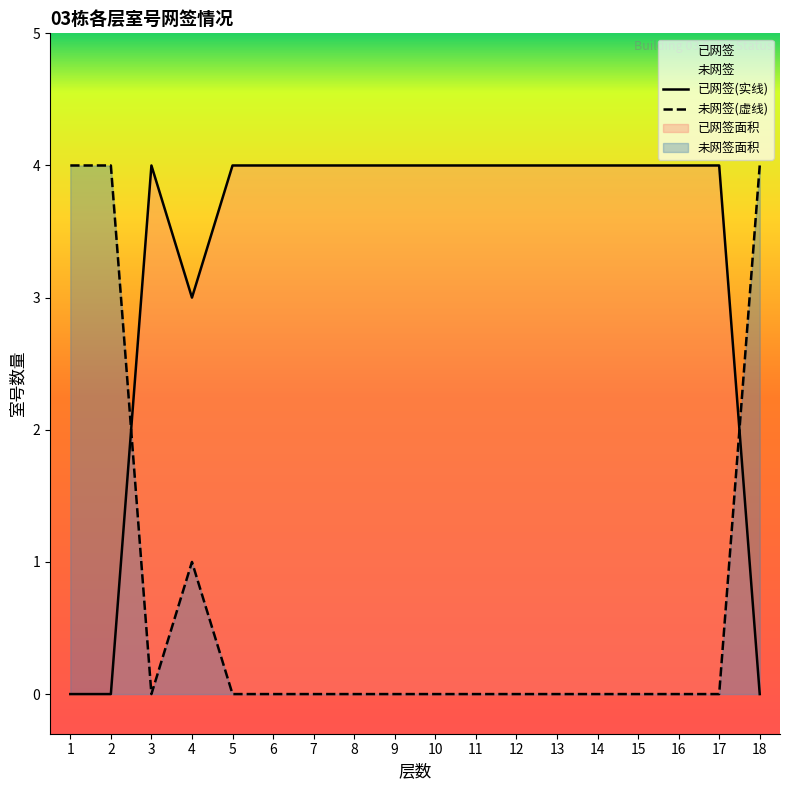

Count the 已网签(实线) values in the range 4 to 5.

14